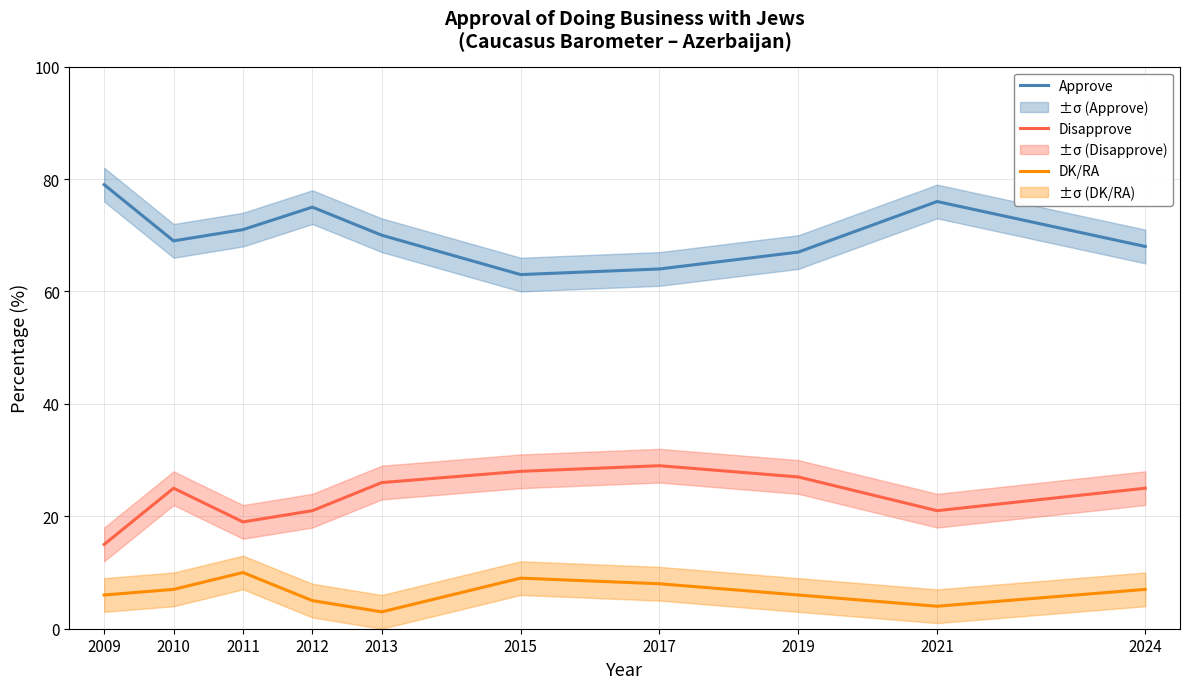

Is it true that Disapprove equals 47 at 2019?

False